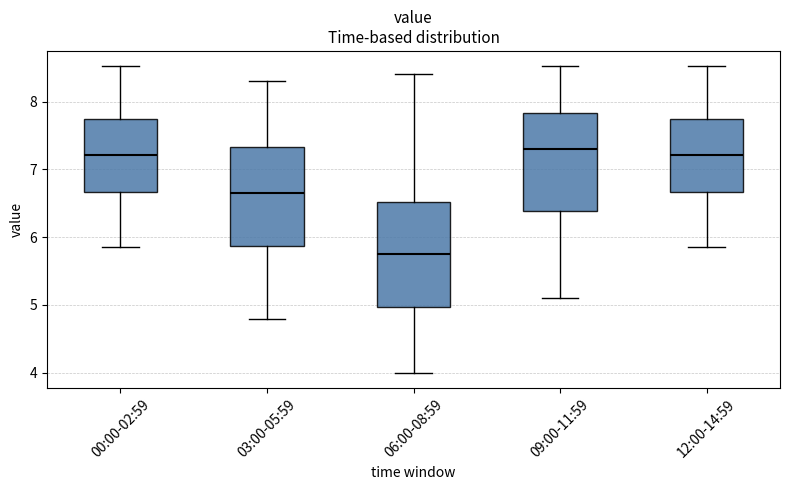

Which box's median line is the lowest?

06:00-08:59